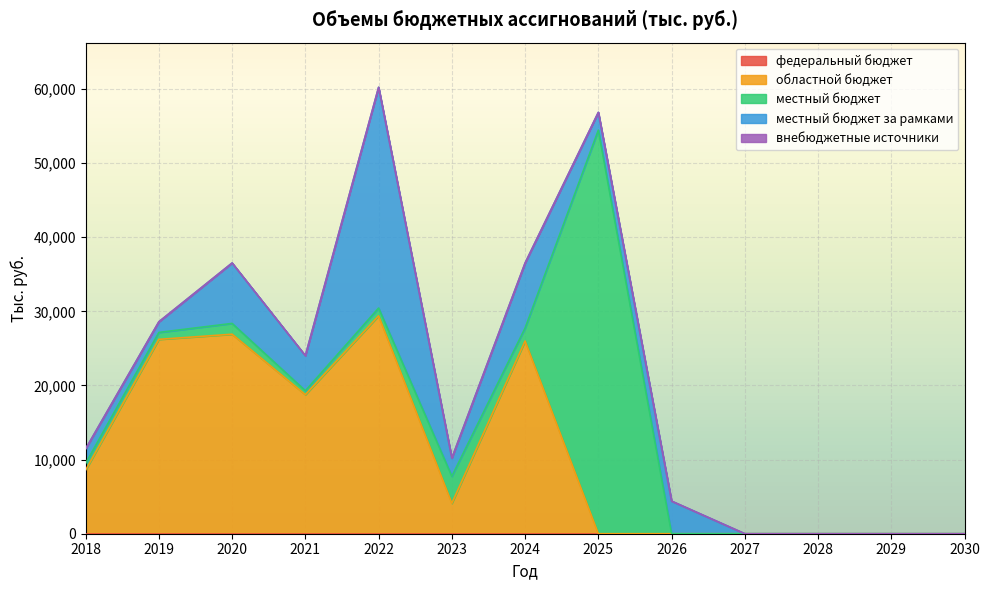

How many distinct data groups are displayed?

5